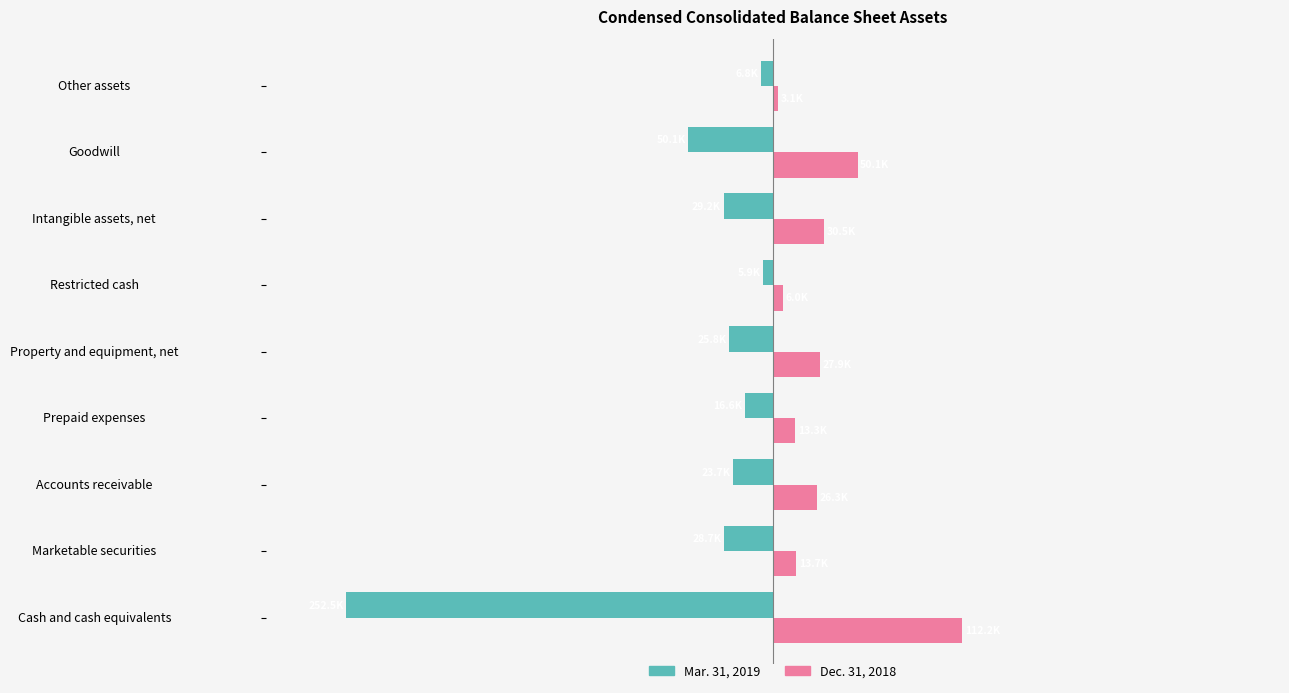

What is the lowest value of the Dec. 31, 2018 series?

3064